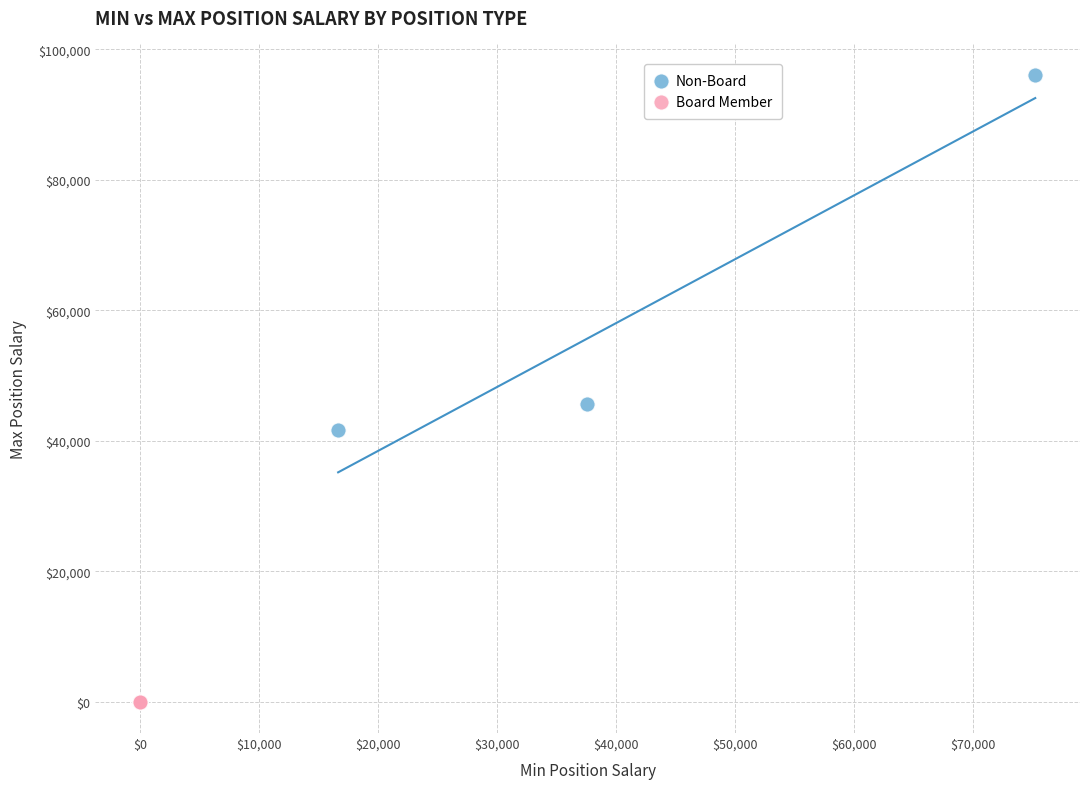

Which series contains the highest Y value?

Non-Board